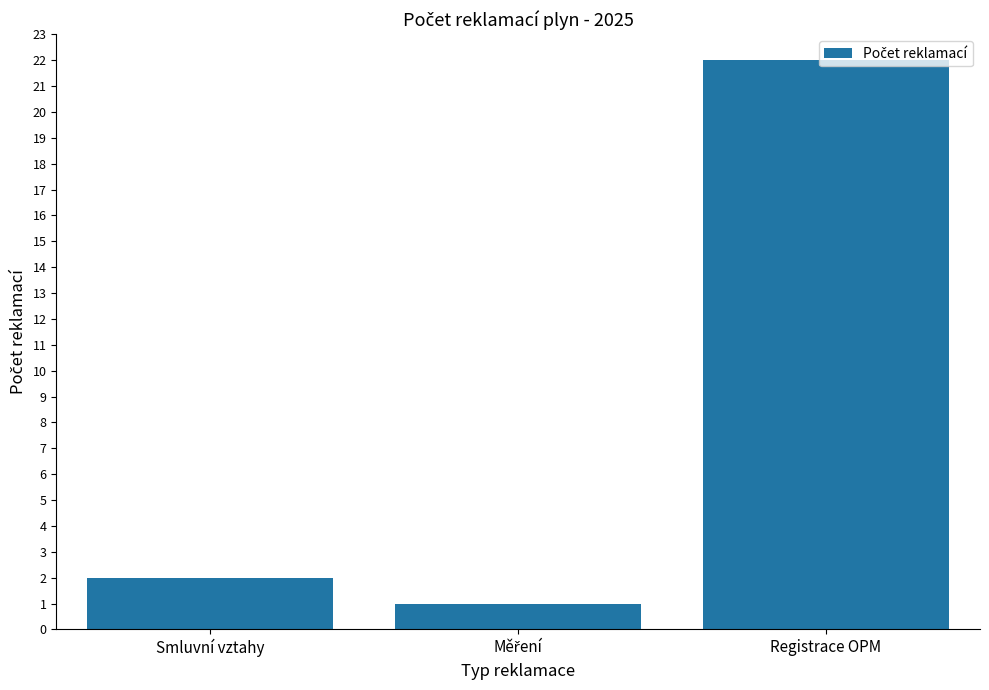

Reading left to right, list all the values displayed in this chart.

2	1	22